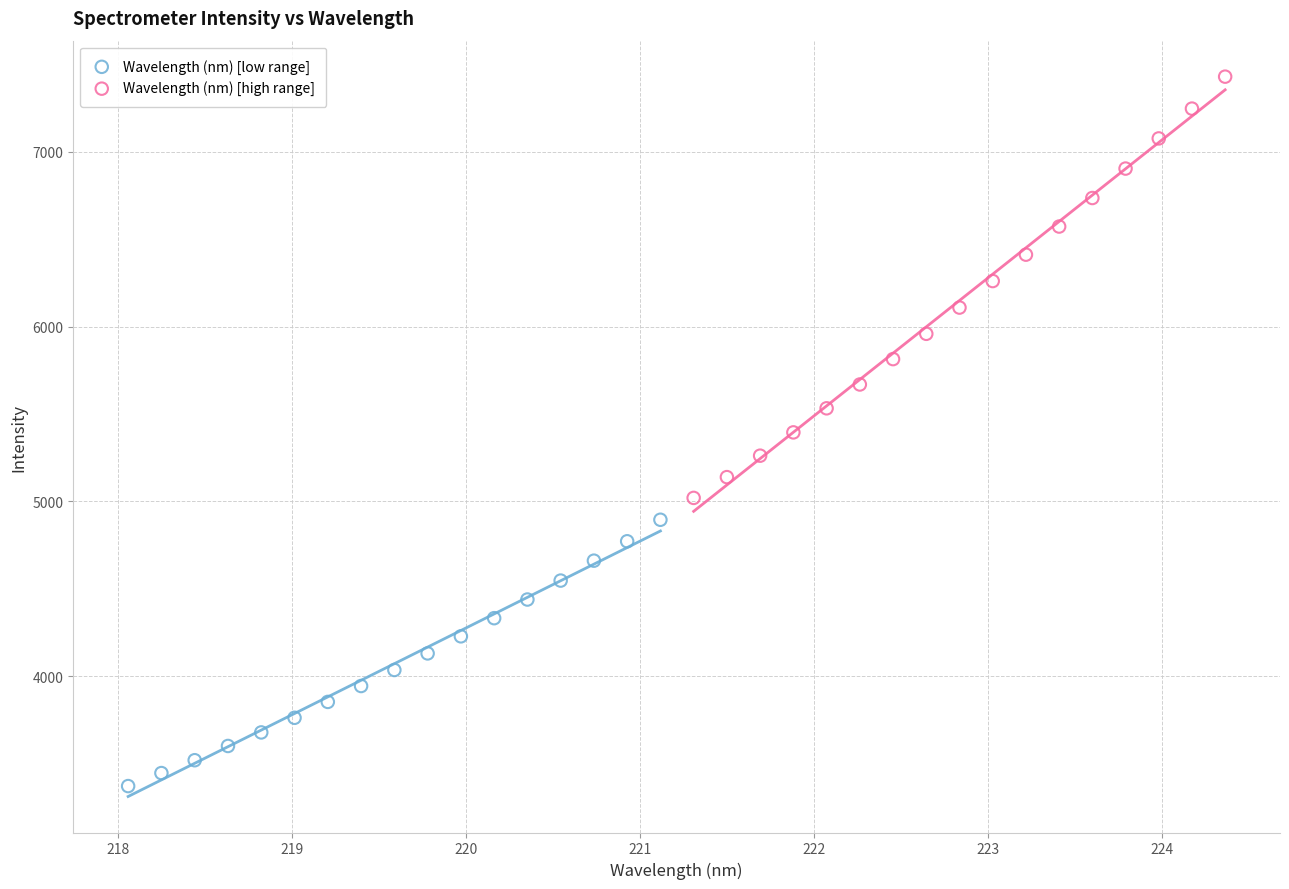

Which series contains the lowest Y value?

Wavelength (nm) [low range]